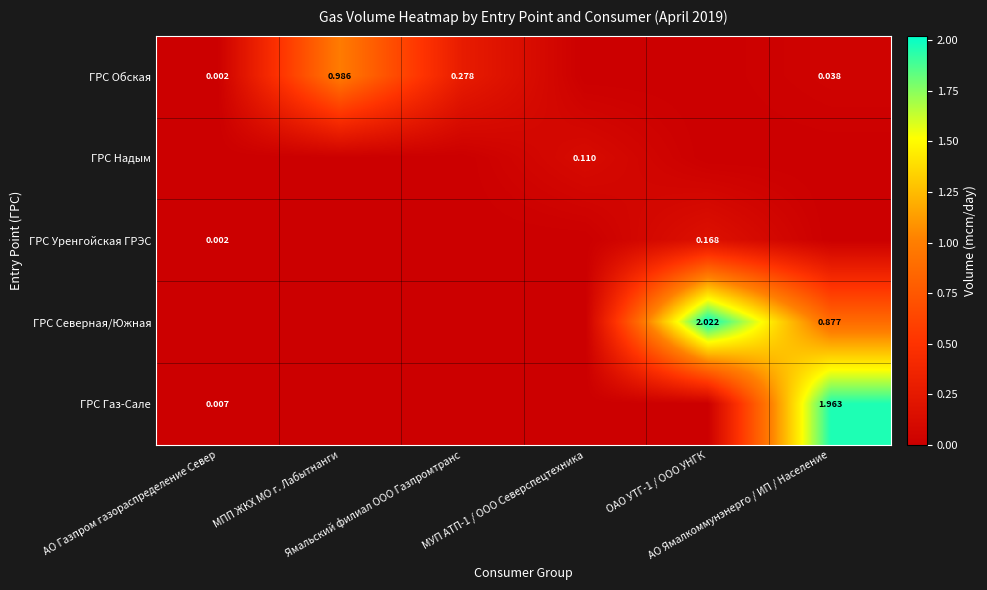

The ГРС Газ-Сале series shows -1.1 at ОАО УТГ-1 / ООО УНГК. True or false?

False